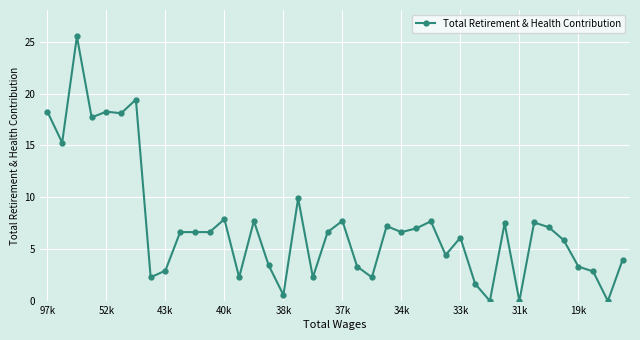

Does the chart have visible grid lines?

Yes